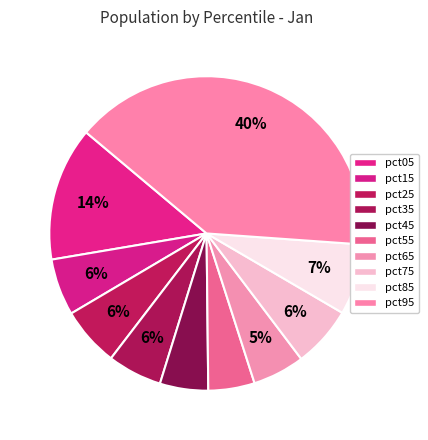

To the nearest percent, what is the average slice percentage?

10%